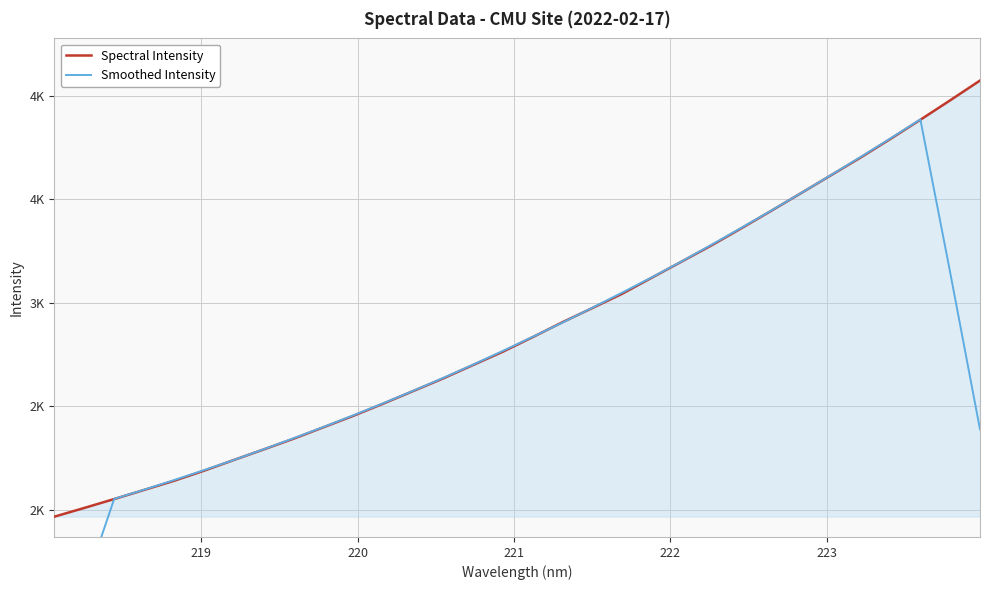

At how many categories does at least one series exceed 2878?

15